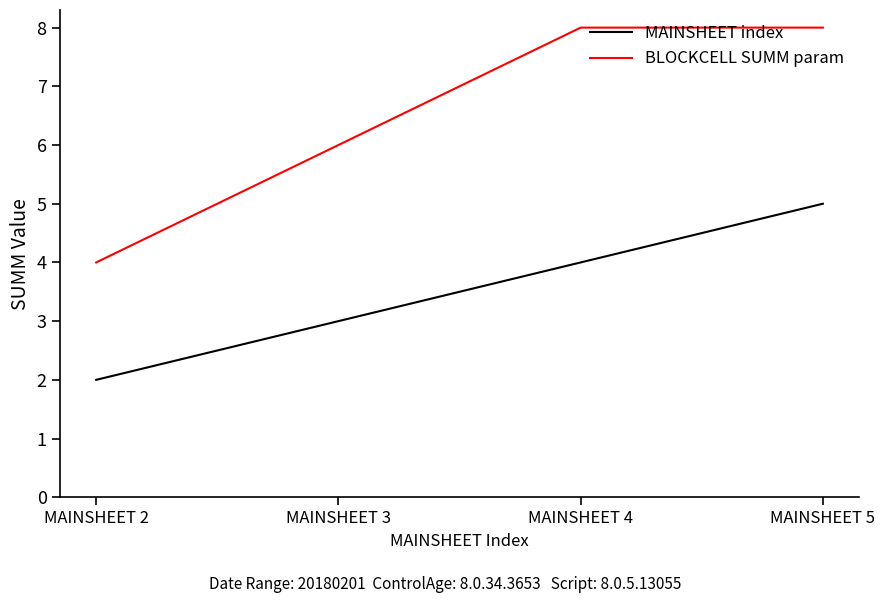

What is the spread (max minus min) of values at MAINSHEET 4?

4